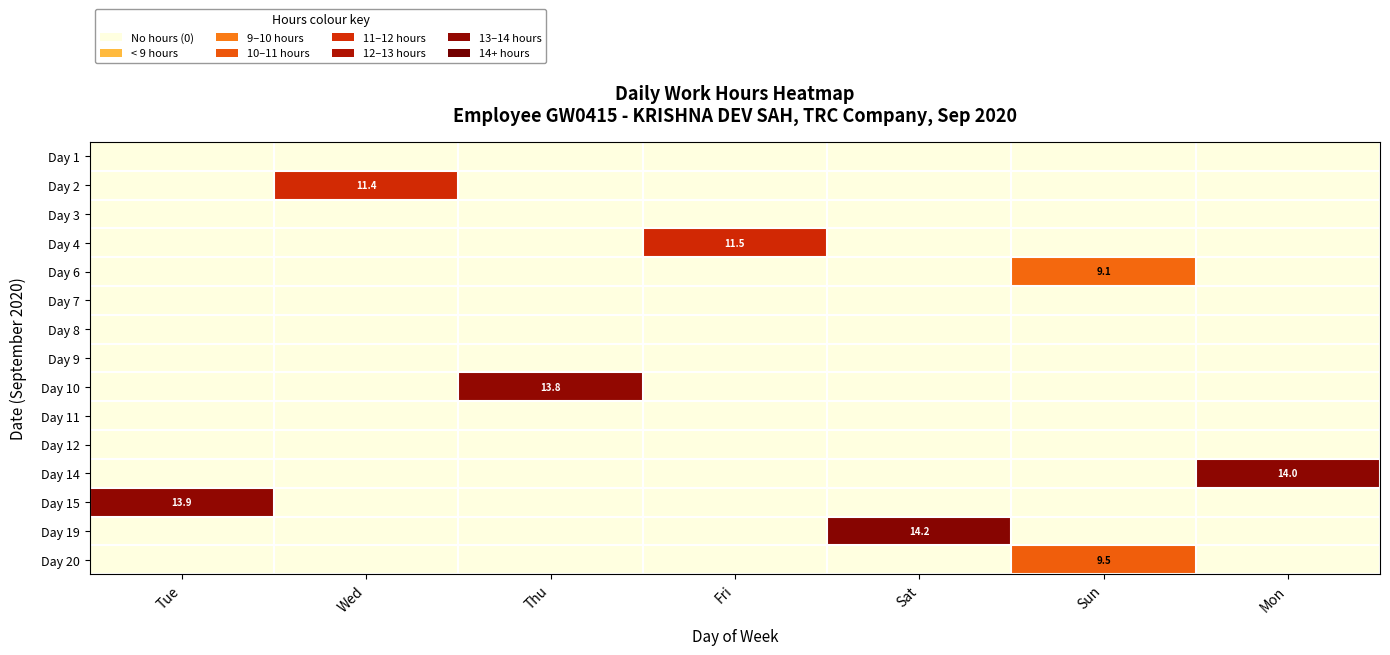

True or false: Day 6 has a value of 9.1 at Sun.

True